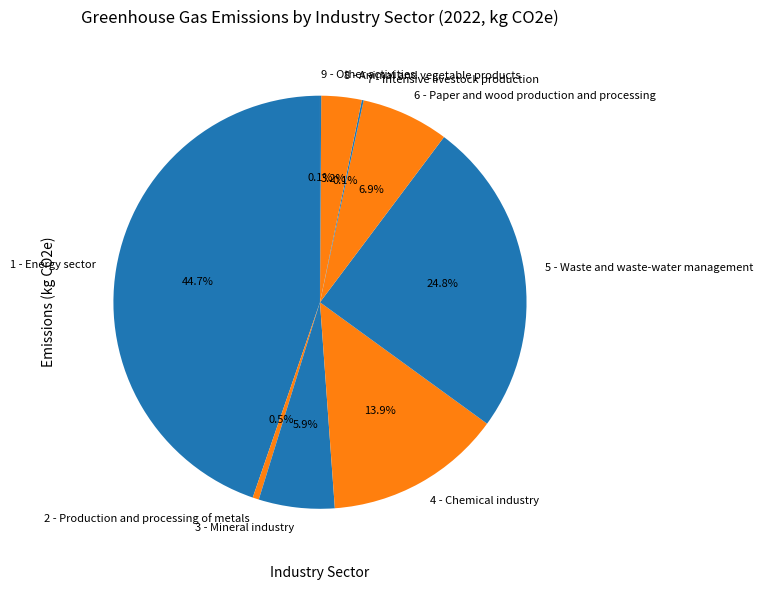

Approximately how many times larger is the value at 8 - Animal and vegetable products compared to 1 - Energy sector?

0.1